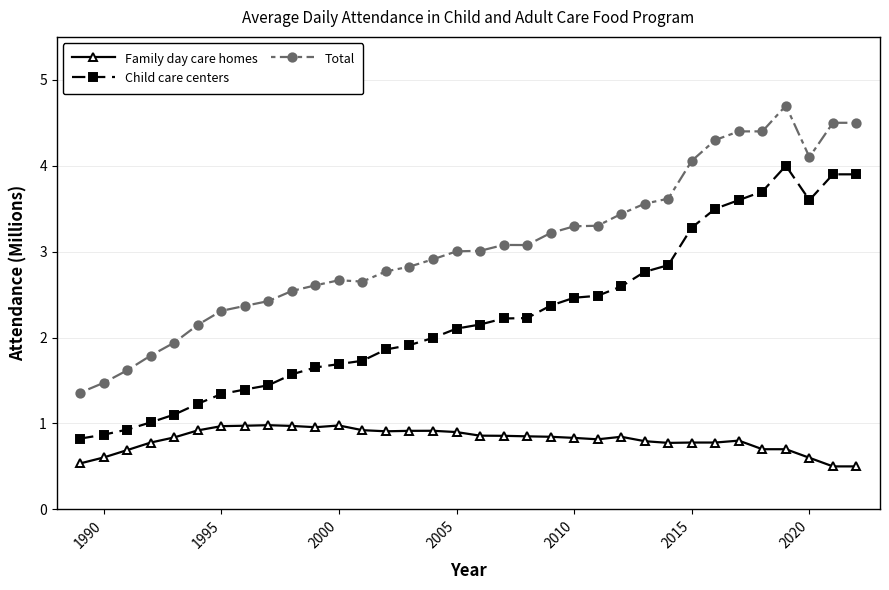

Which series has the largest total across all categories?

Total